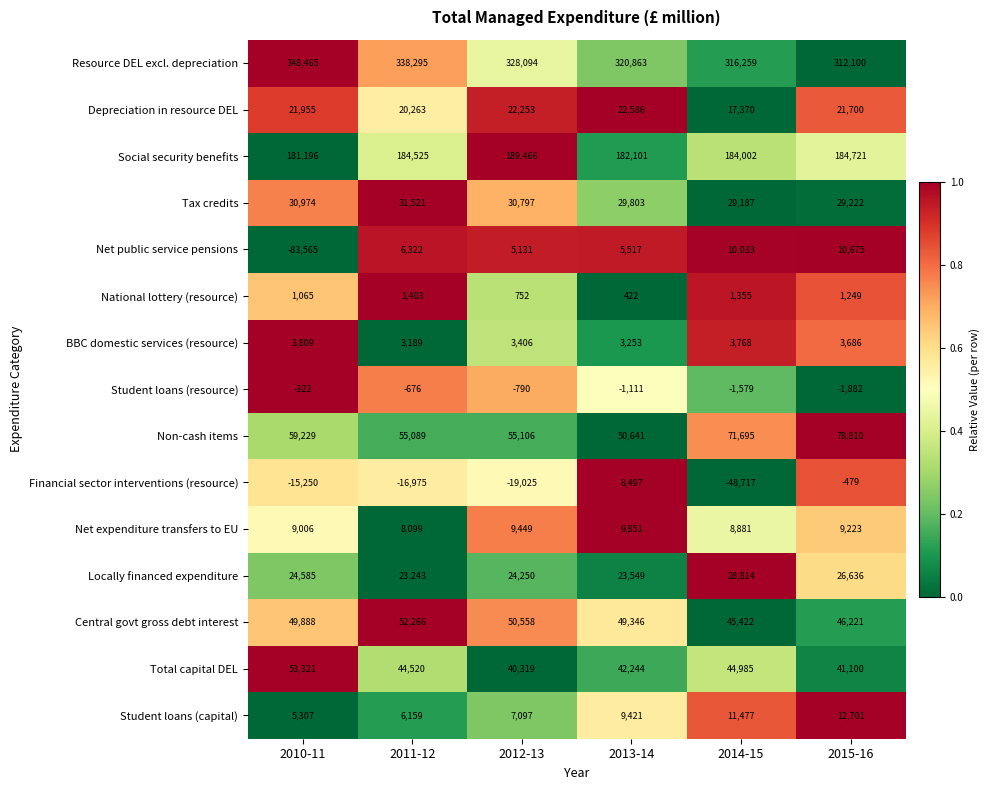

The Total capital DEL series shows 41100 at 2015-16. True or false?

True